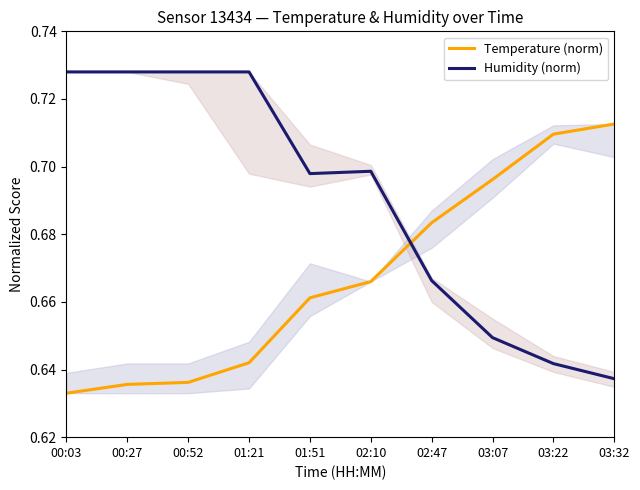

What is the difference between the maximum and minimum values in the Humidity (norm) series?

0.1